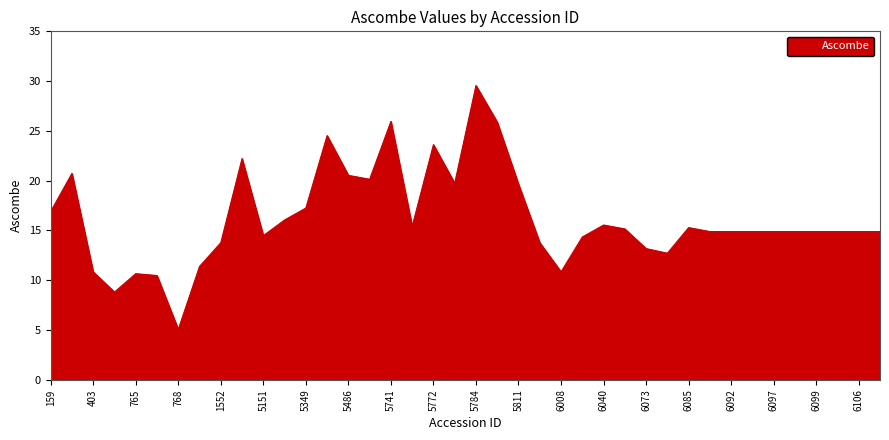

What is the maximum value shown in the chart?

29.6